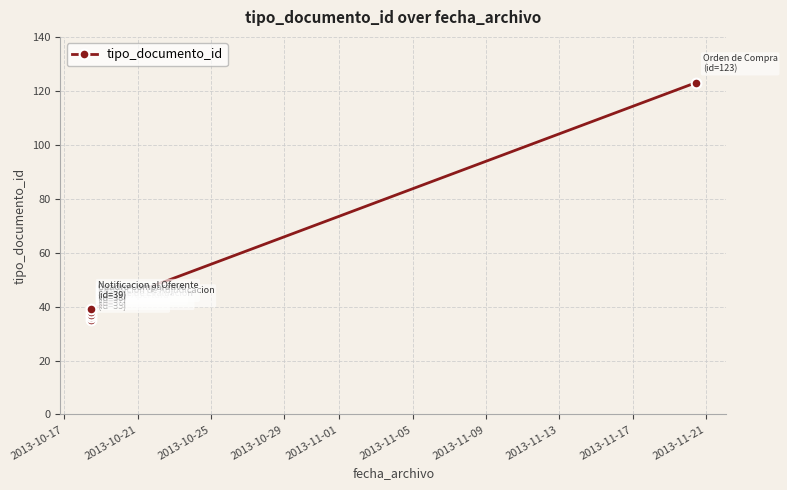

What is the minimum value shown in the chart?

35